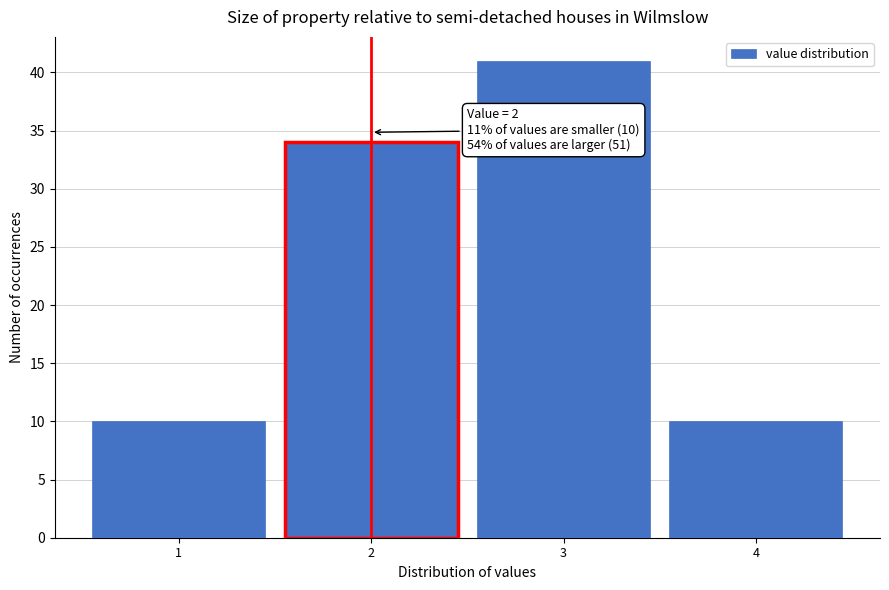

Which range on the x-axis has the tallest bar?

2.5 to 3.5